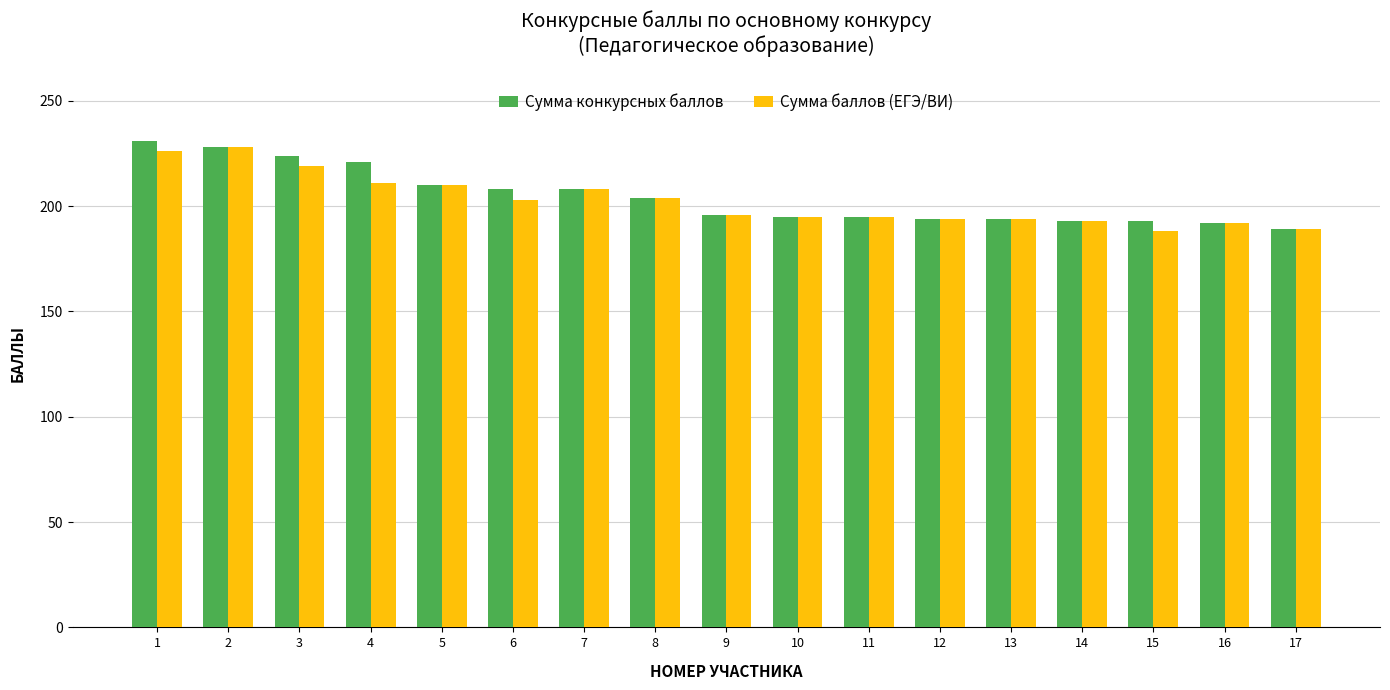

What is the maximum value shown in the chart?

231